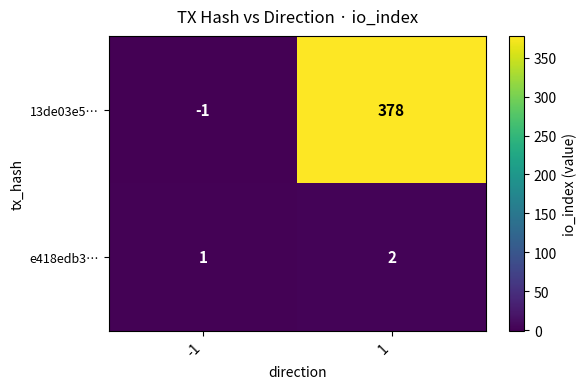

How many categories are shown in the chart?

2